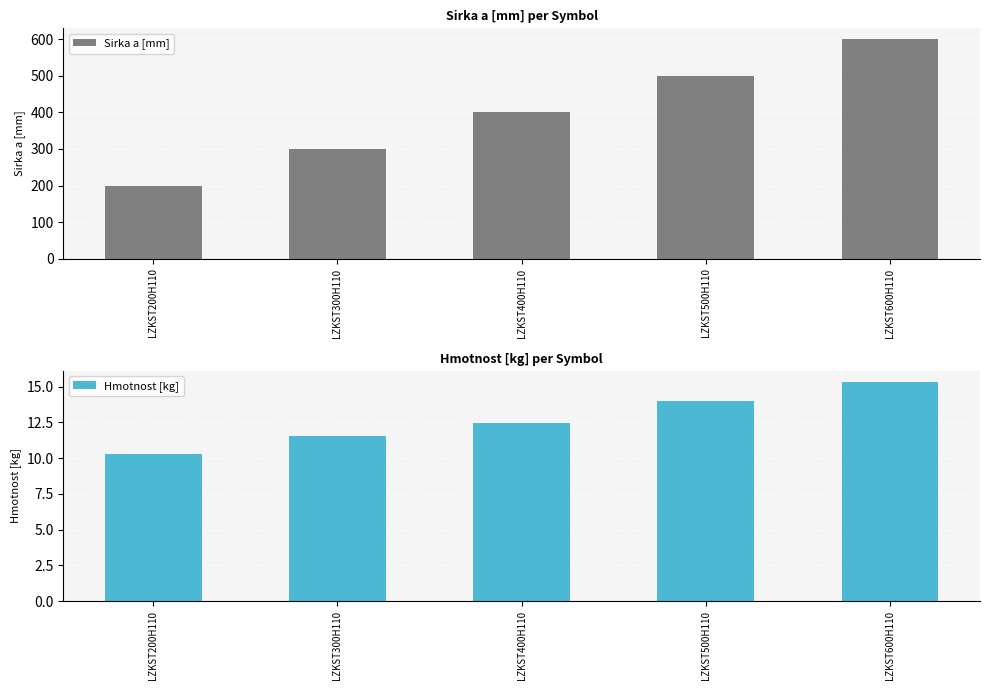

What is the difference between the maximum and second lowest values in the Sirka a [mm] series?

300